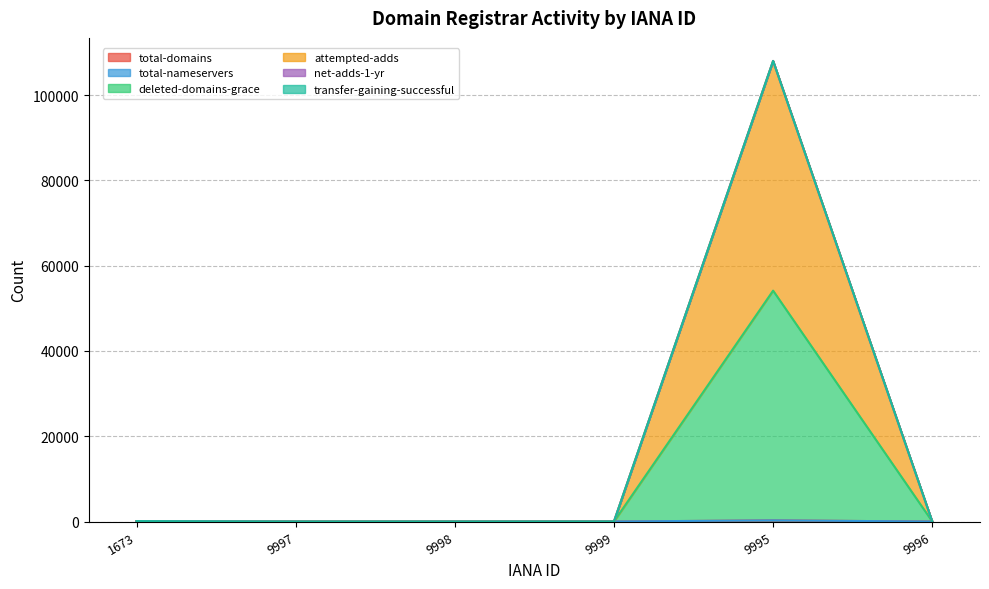

What is the difference between the deleted-domains-grace values at 9998 and 1673?

99